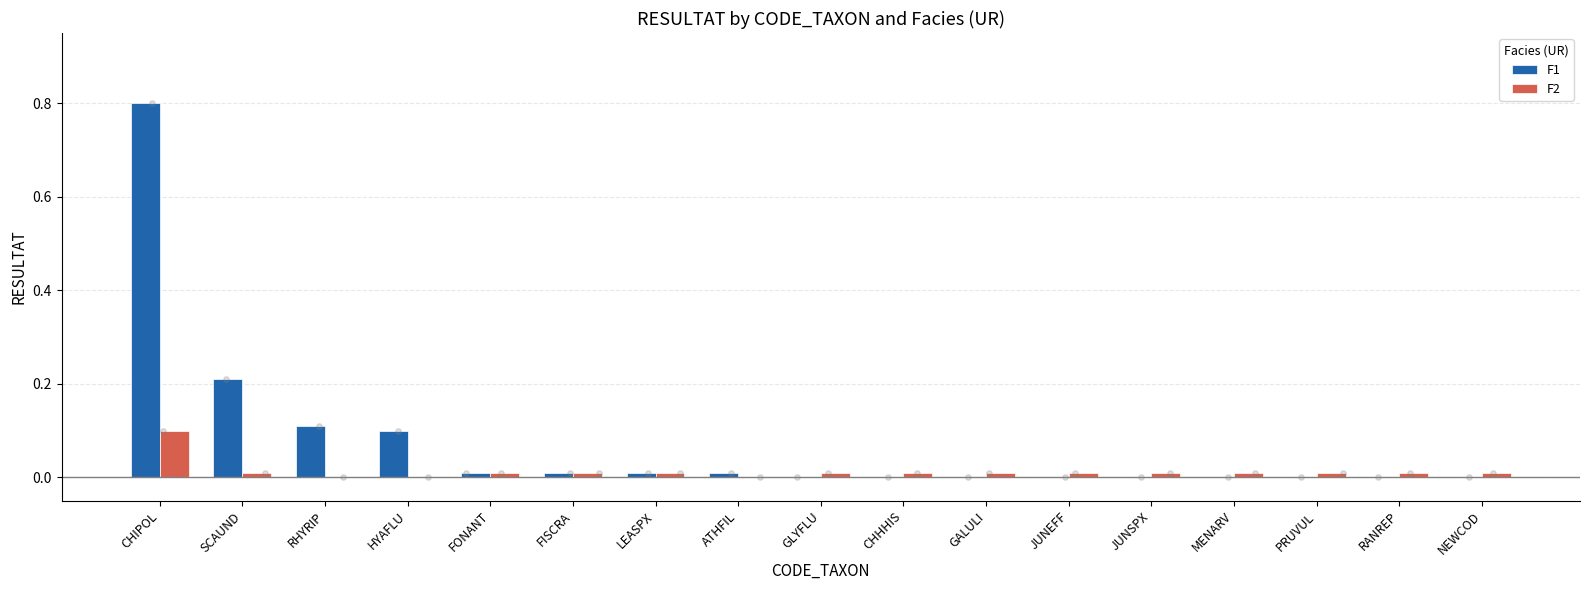

At how many categories does at least one series exceed 0?

17